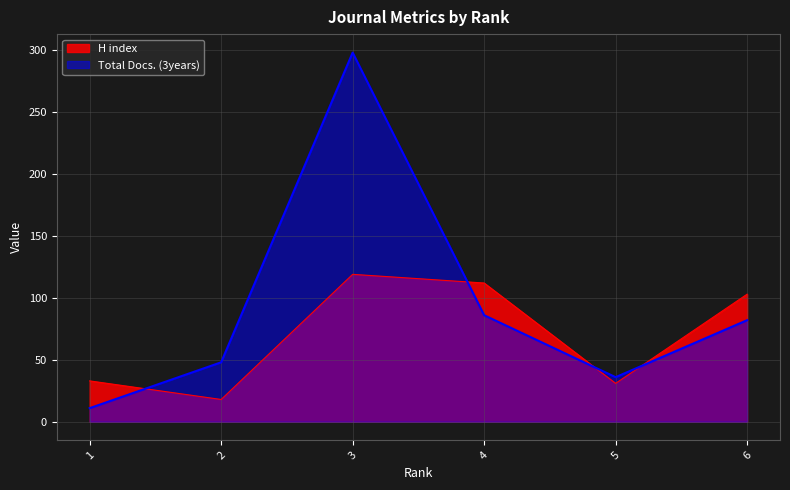

What is the spread (max minus min) of values at 4?

26